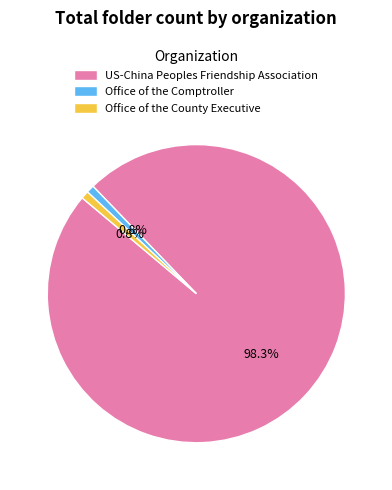

Which category has the biggest portion of the pie?

US-China Peoples Friendship Association